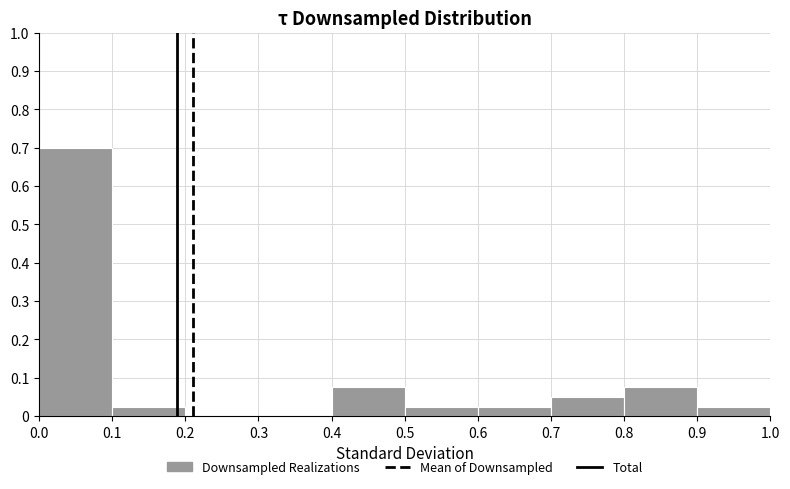

Which range on the x-axis has the tallest bar?

0.0 to 0.1